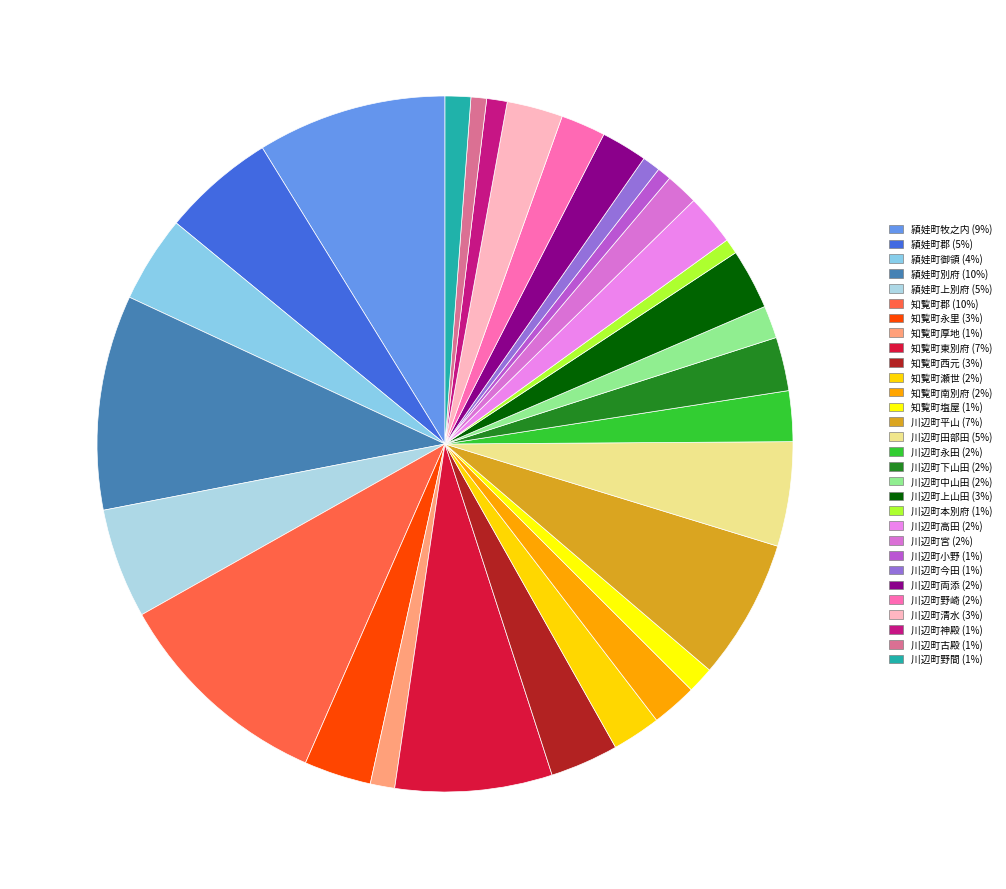

To the nearest percent, what is the difference between the 知覧町永里 and 川辺町今田 slice percentages?

2%